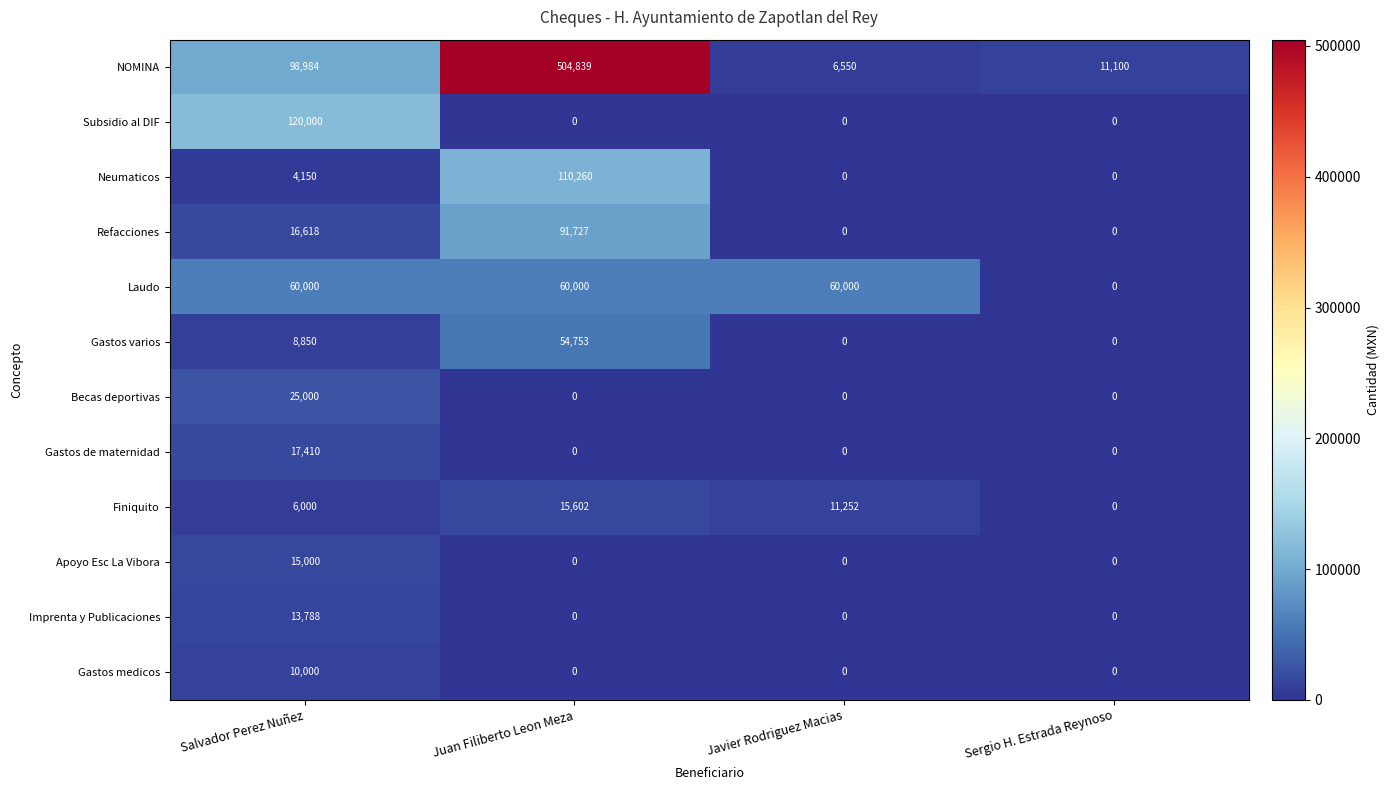

What is the maximum value shown in the chart?

504839